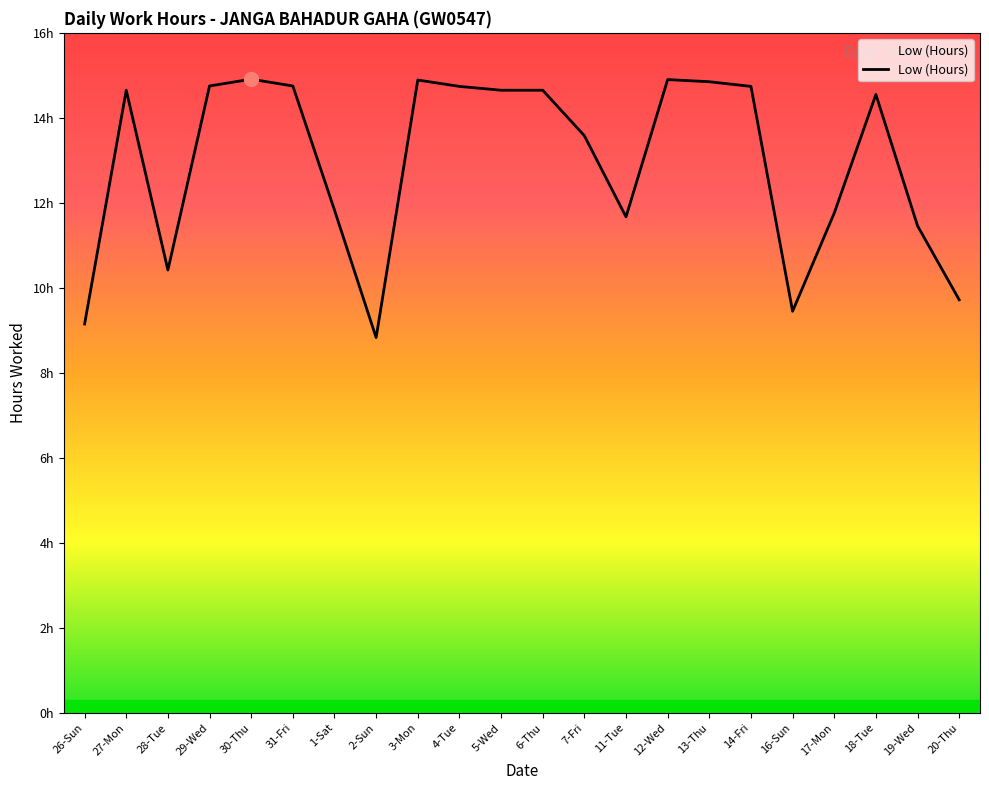

Which label corresponds to the largest value in the chart?

30-Thu